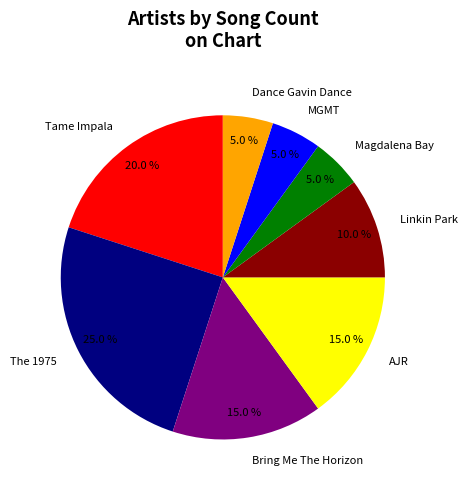

What is the ratio of the value at Linkin Park to the value at Magdalena Bay?

2.0